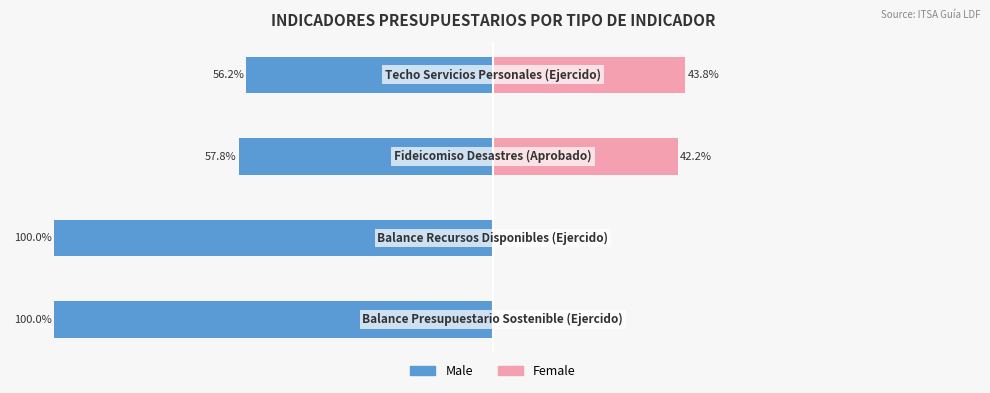

How many values in the Male series are below -57?

3